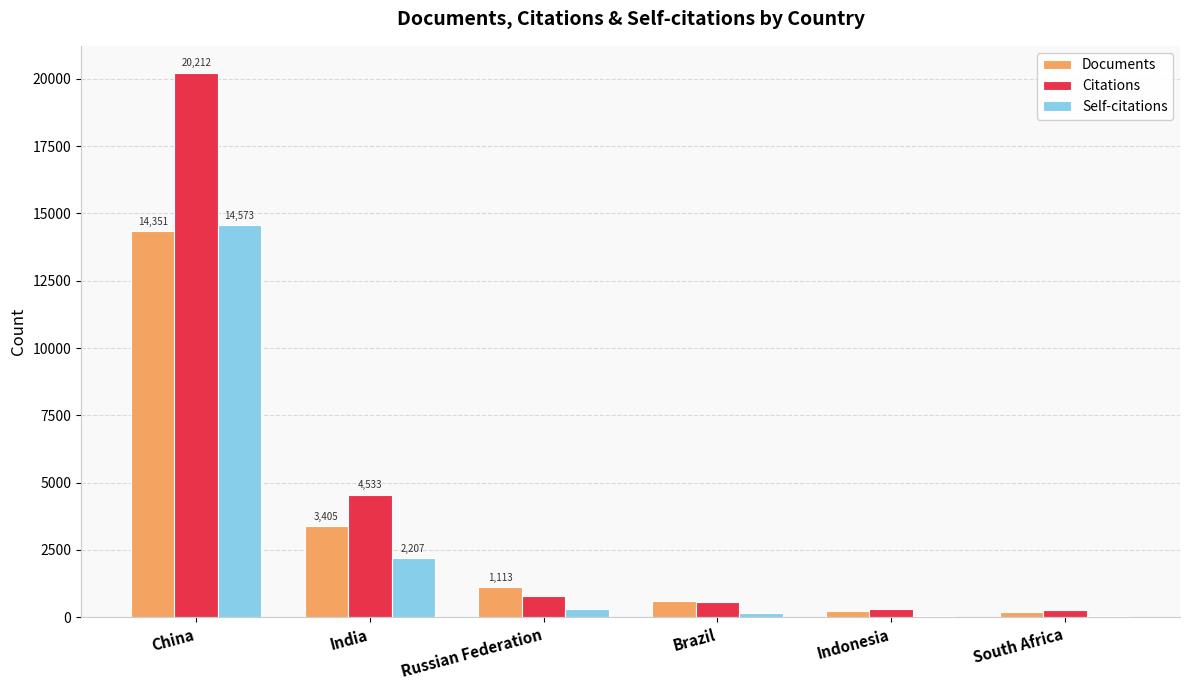

What is the sum of the Citations values at China and Brazil?

20790